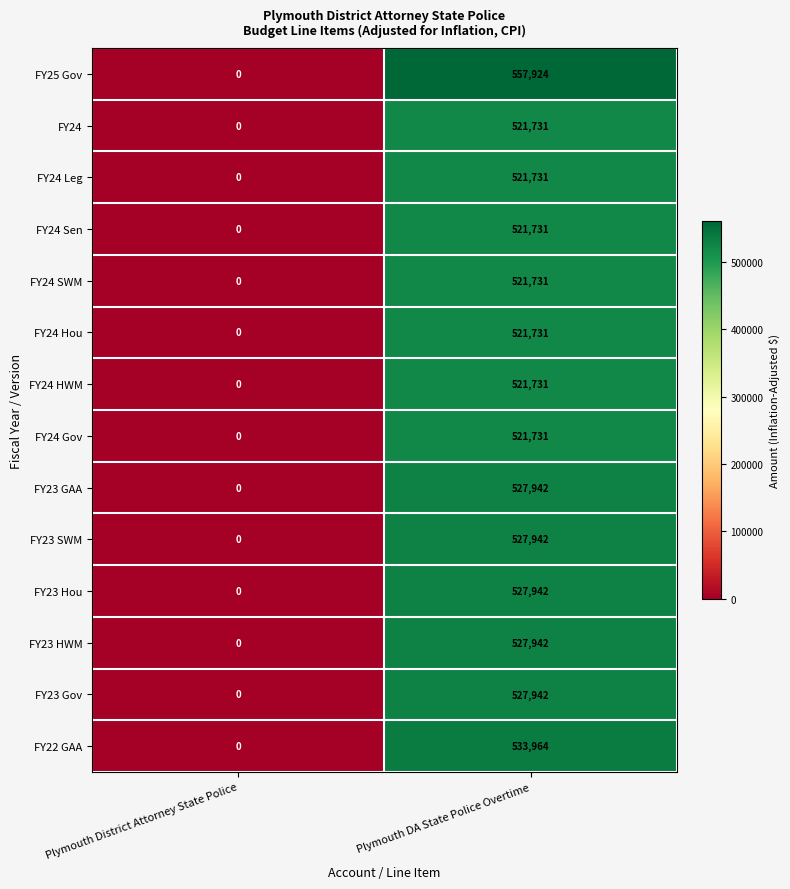

What is the difference between the maximum and minimum values in the FY24 HWM series?

521731